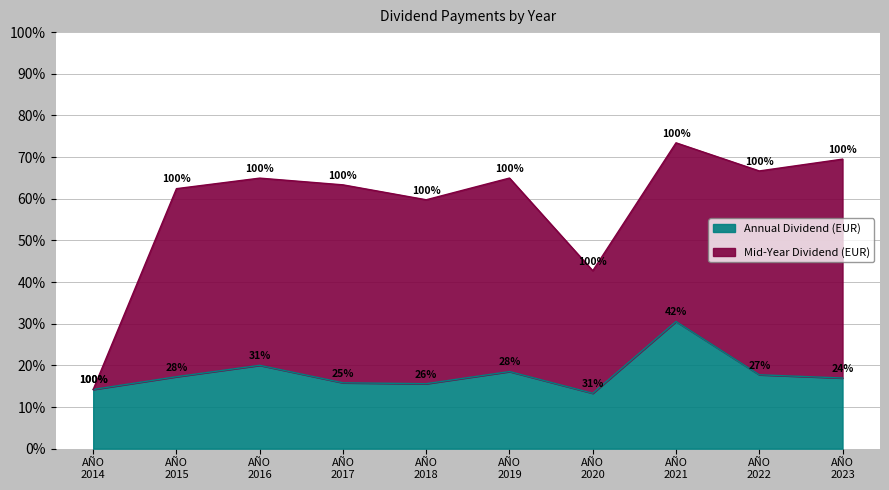

Does the chart have visible grid lines?

Yes